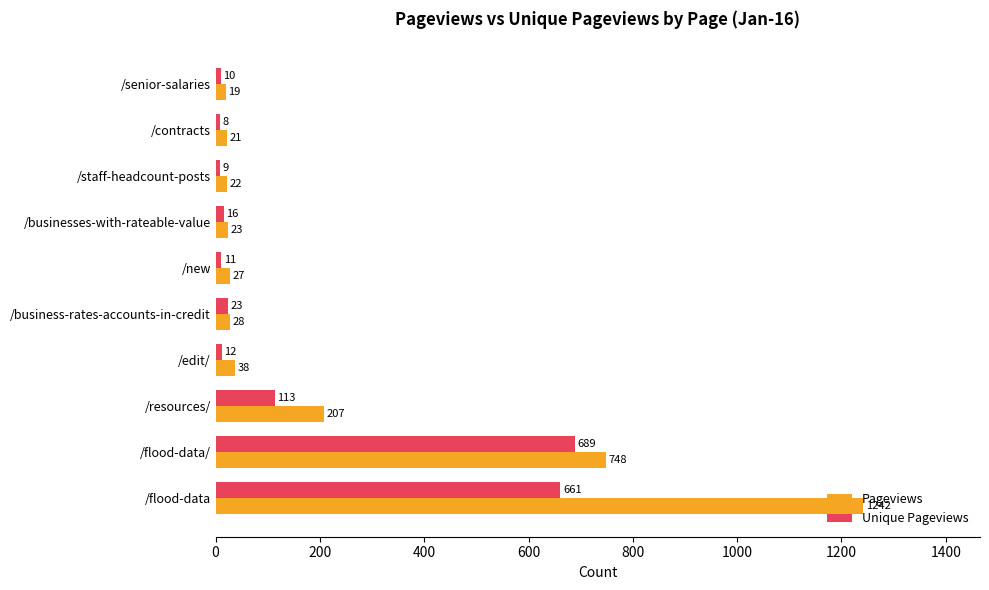

Which series has the largest range (max minus min)?

Pageviews